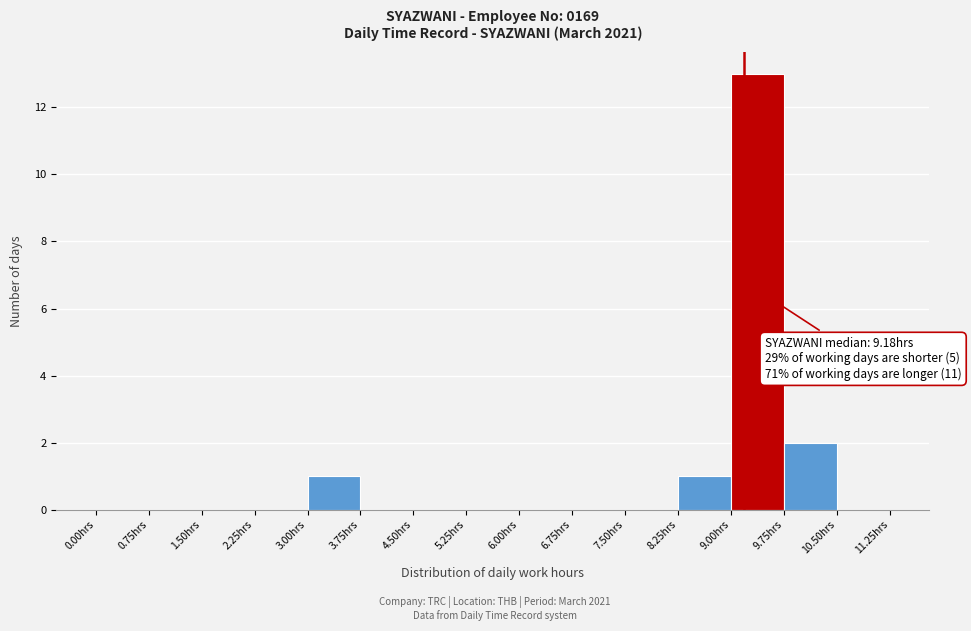

Which range on the x-axis has the tallest bar?

9.00 to 9.75